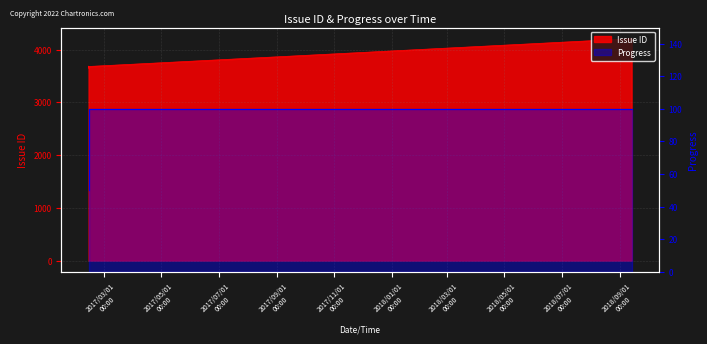

What is the approximate value of Progress at 2017/02/12 09:15?

50